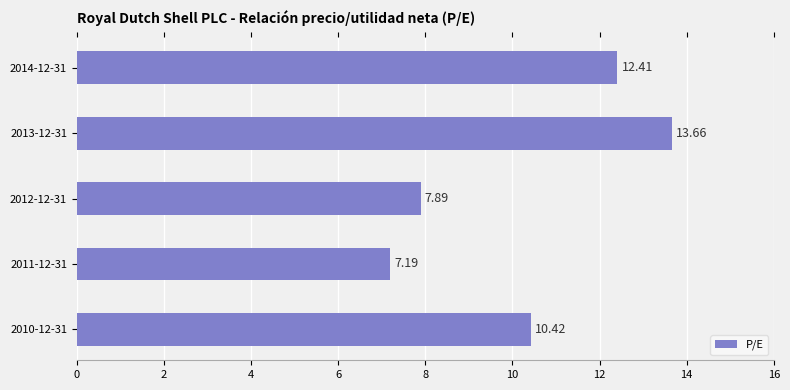

Between 2012-12-31 and 2014-12-31, which is larger?

2014-12-31